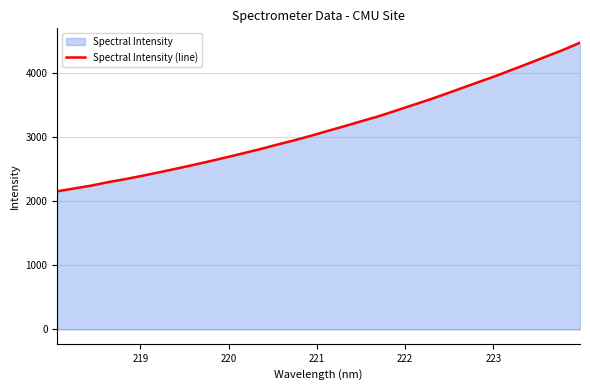

What is the maximum value shown in the chart?

4473.1